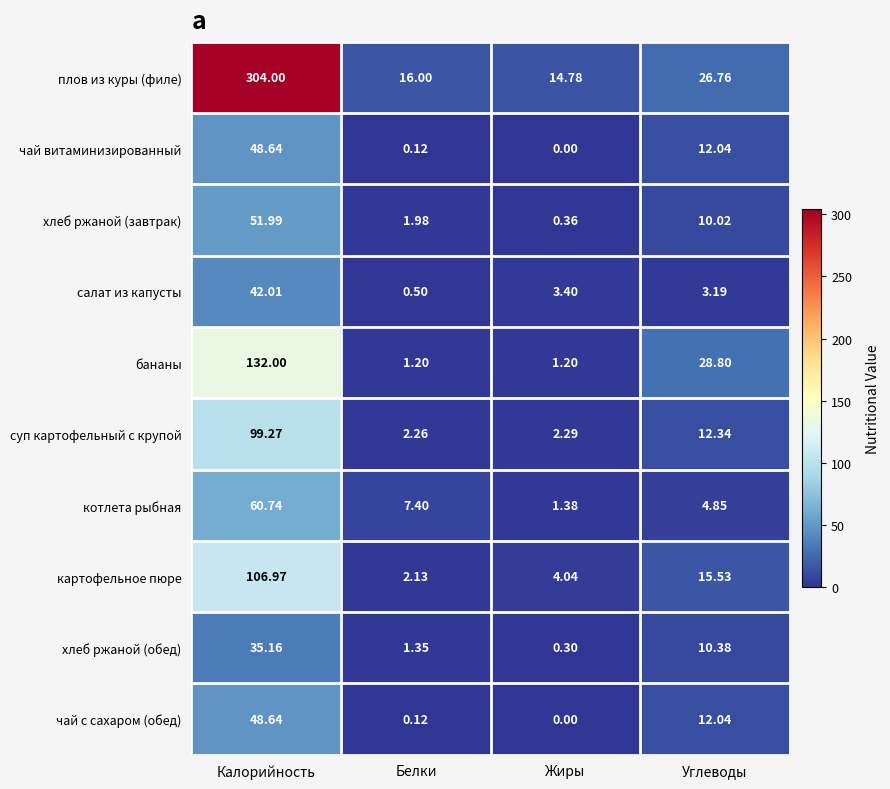

At which label does суп картофельный с крупой reach its minimum?

Белки